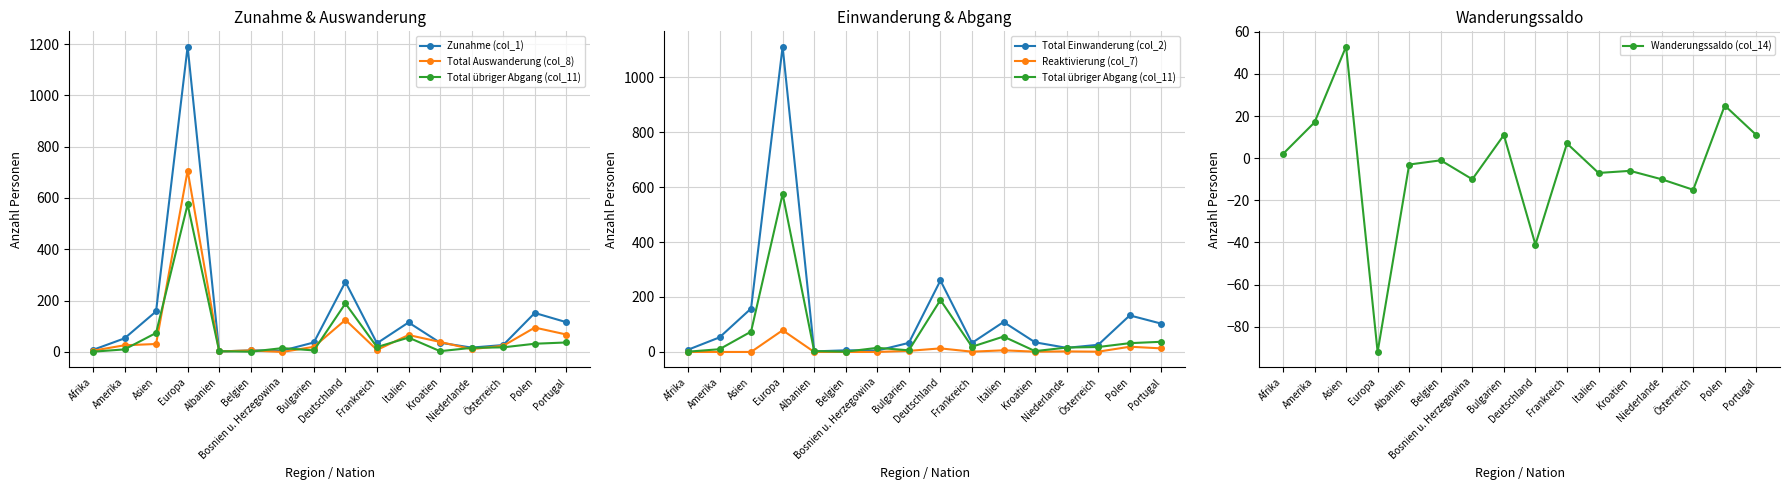

Which series changed the most between Europa and Bosnien u. Herzegowina?

Zunahme (col_1)